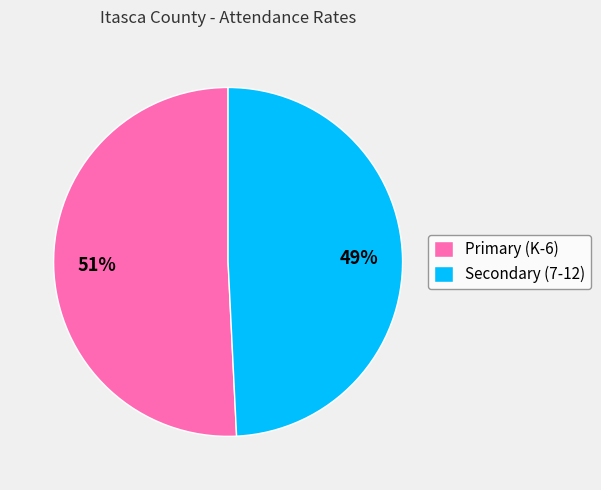

Rank the categories by value from lowest to highest.

Secondary (7-12), Primary (K-6)